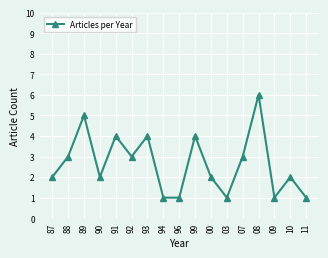

True or false: the data shows 4 at 91.

True